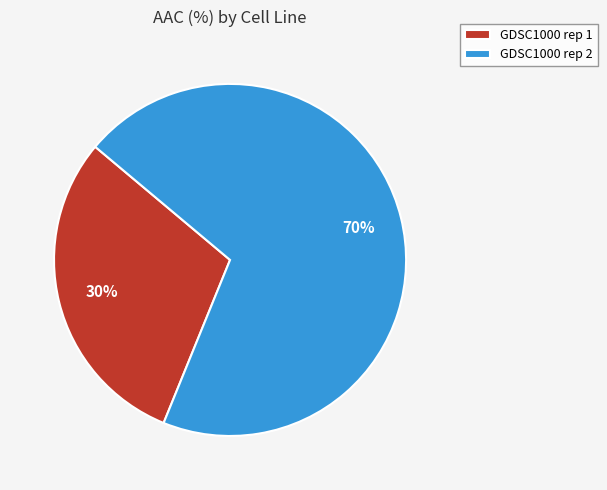

To the nearest percent, what percentage of the pie is GDSC1000 rep 1?

30%